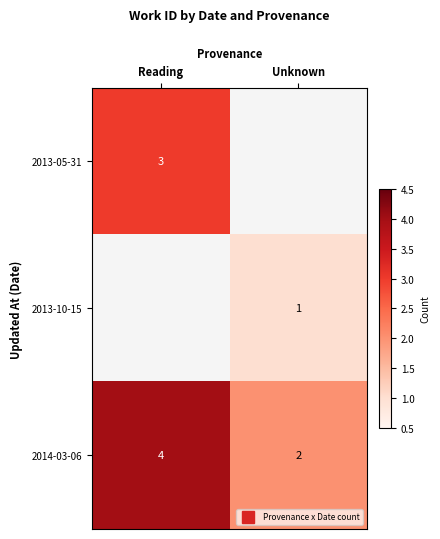

Which category has the highest value in the 2013-05-31 series?

Reading